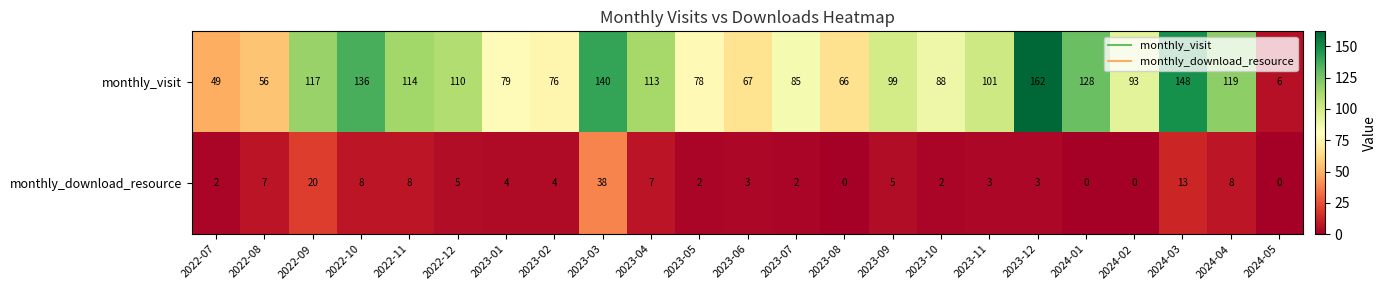

Which series has the largest range (max minus min)?

monthly_visit